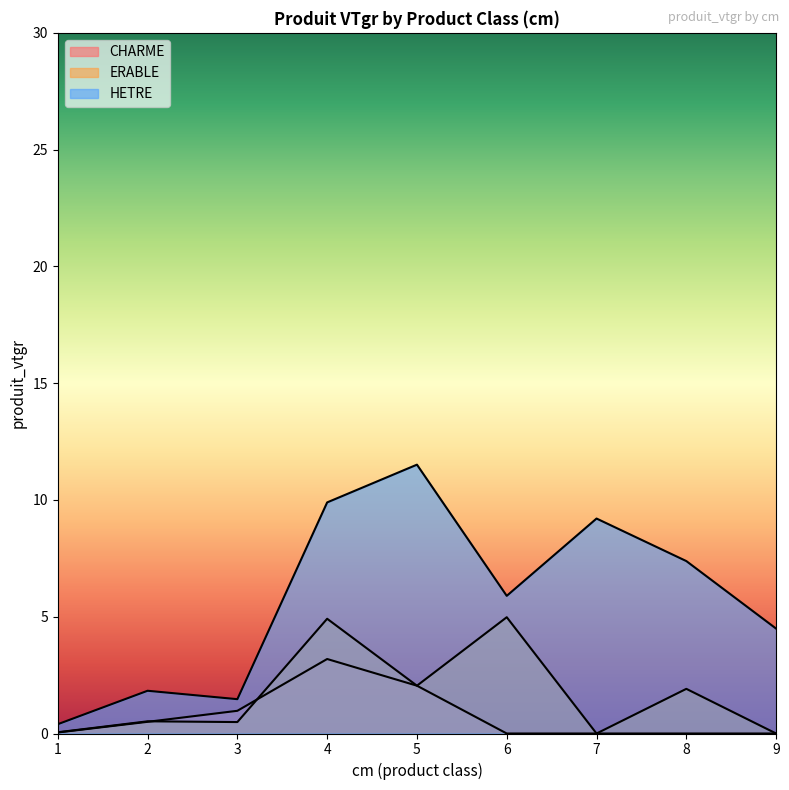

At which category does CHARME reach its first local peak?

4